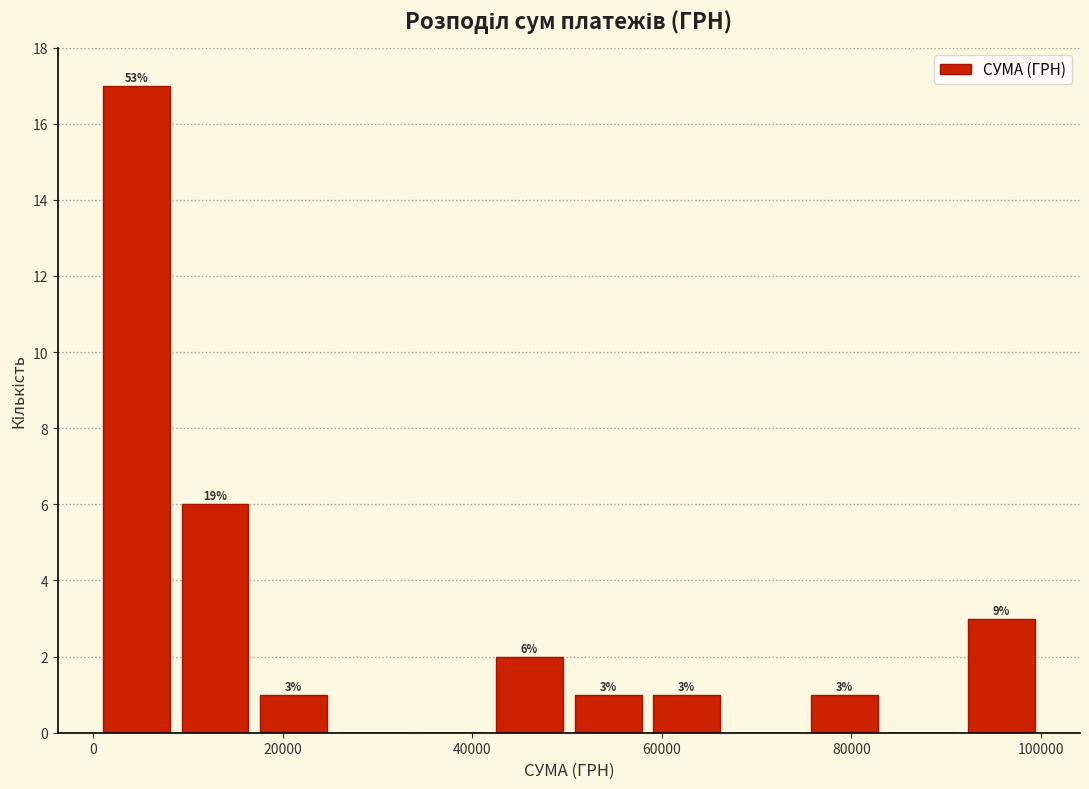

Over which range of the x-axis is the bar tallest?

0 to 8000